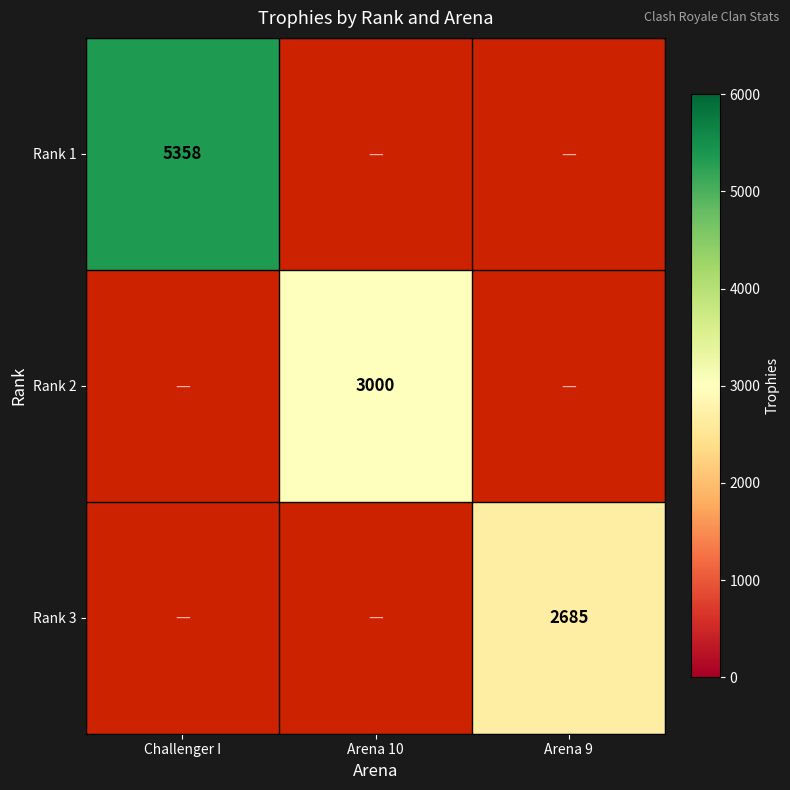

Is it true that Rank 2 equals 3932 at Arena 10?

False